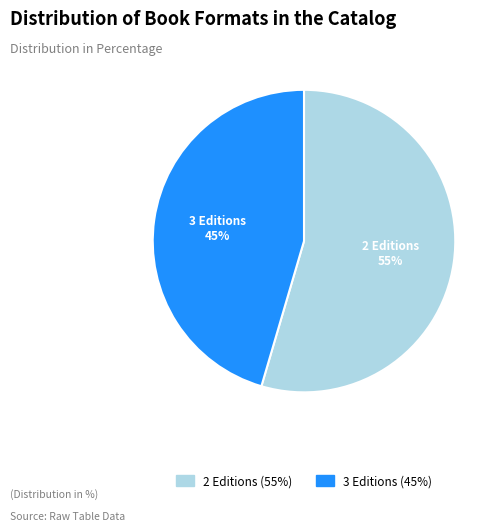

Is there any slice that represents more than half of the pie?

Yes